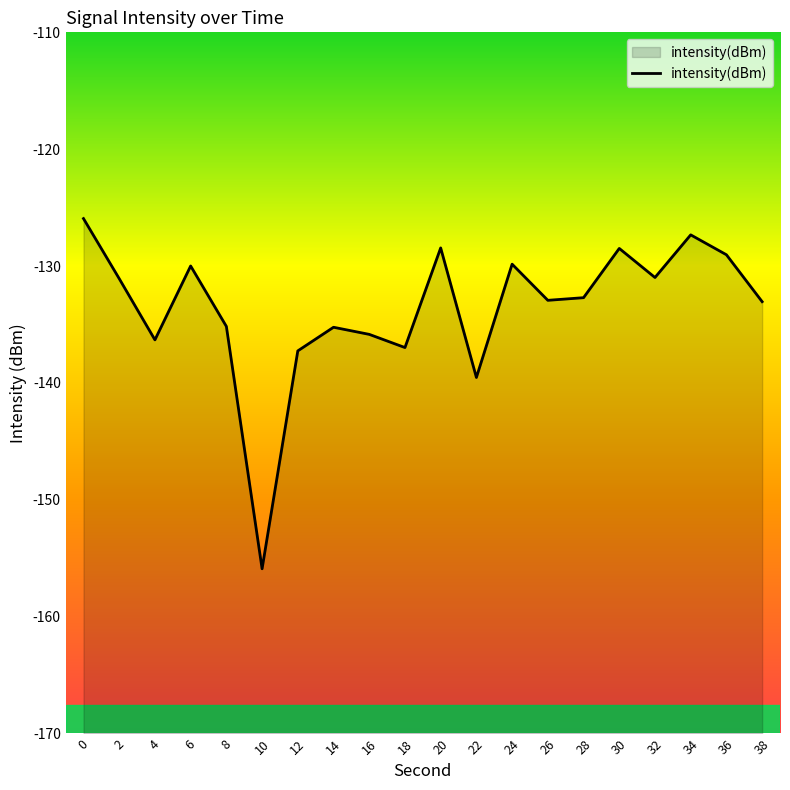

The value at 24 is -45.4. True or false?

False